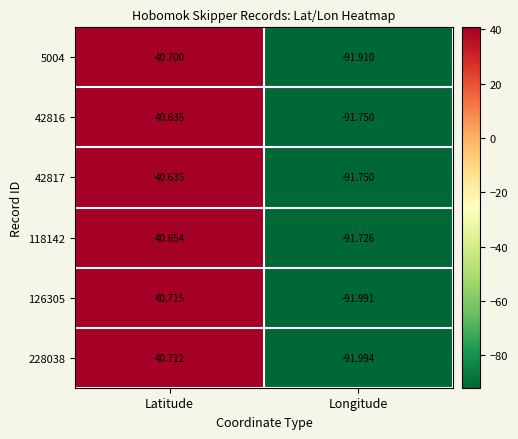

Which category has the lowest value across all series?

Longitude